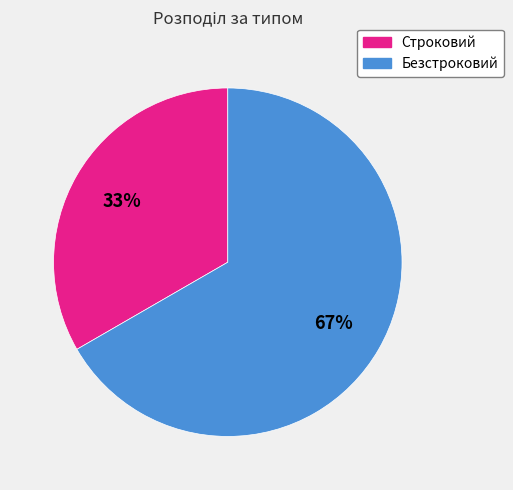

Which category has the smallest portion of the pie?

Строковий